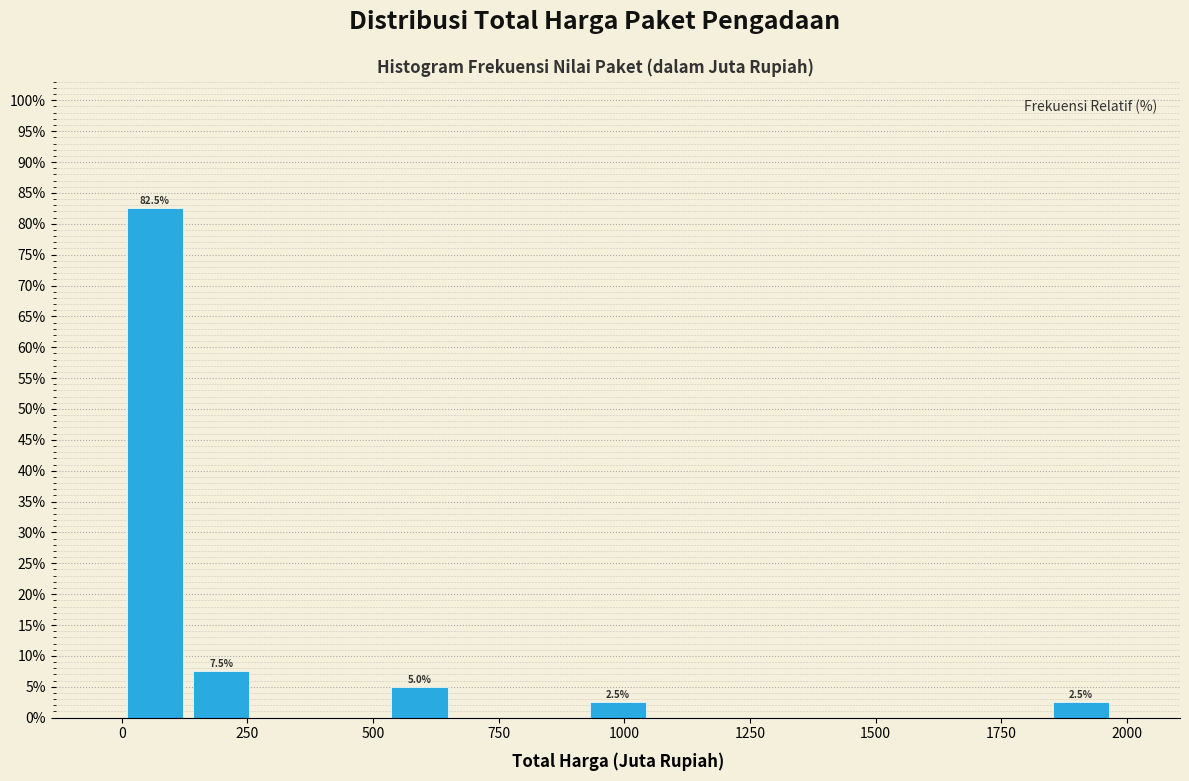

Around what value on the x-axis is the tallest bar? Give the approximate position of its centre, as read against the axis.

50